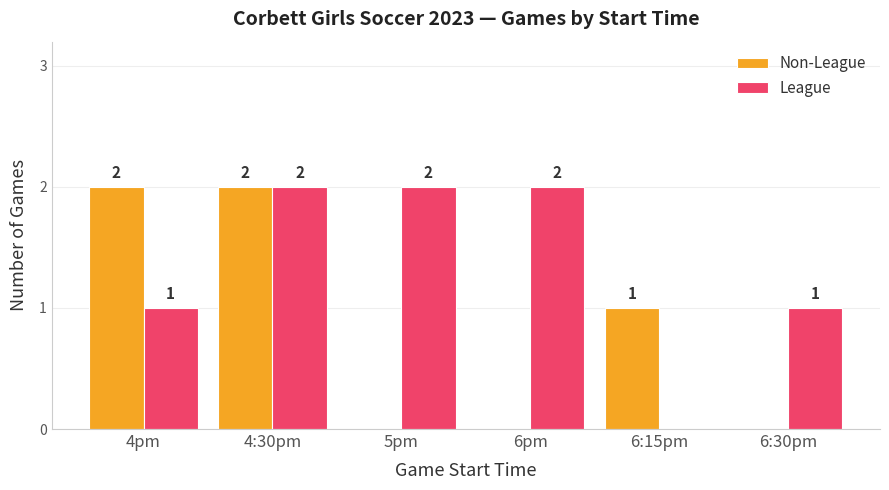

Where does the Non-League series first go above 1?

4pm